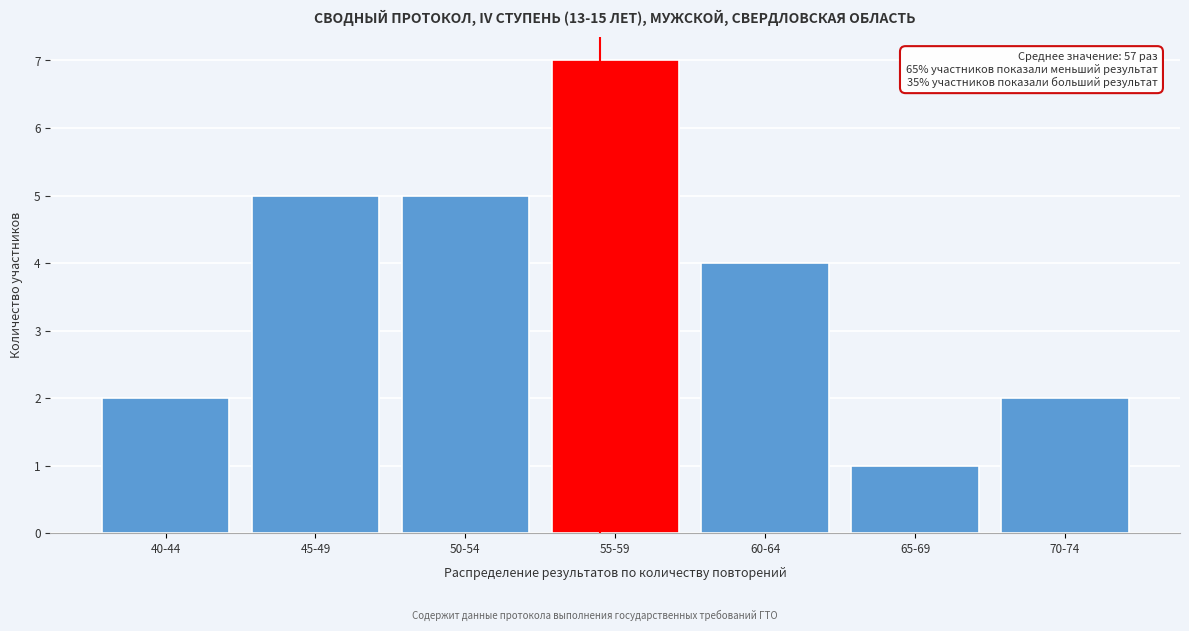

Reading left to right, list all the values displayed in this chart.

40-44=2	45-49=5	50-54=5	55-59=7	60-64=4	65-69=1	70-74=2